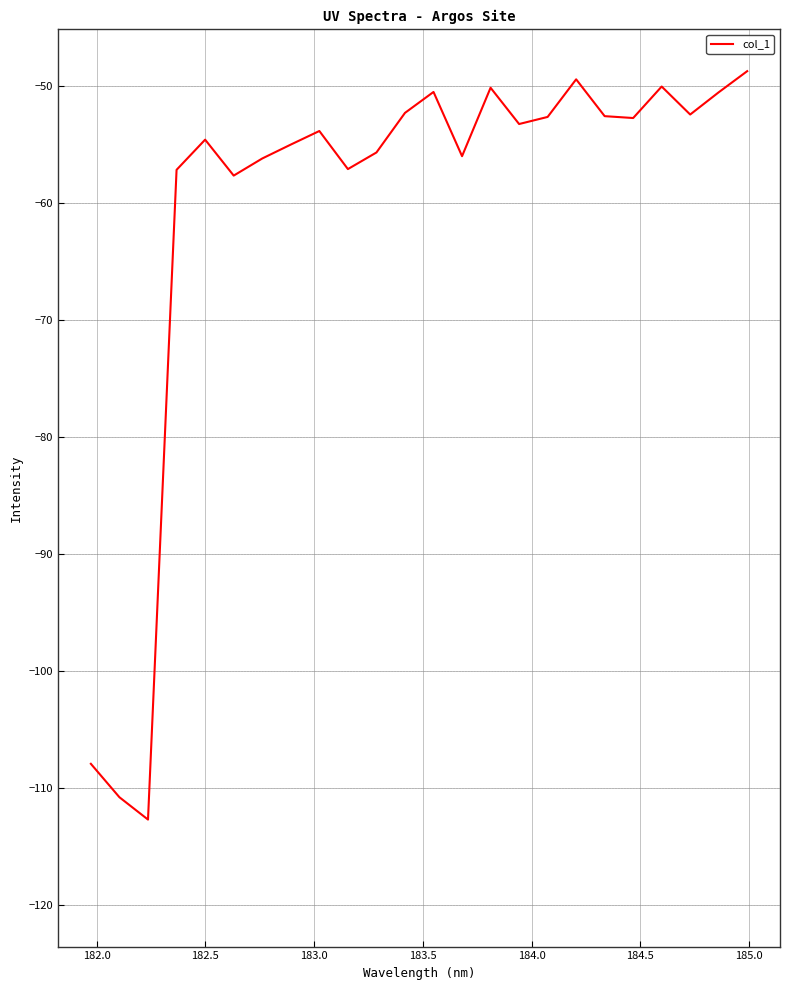

What is the difference between the maximum and minimum values?

64.0